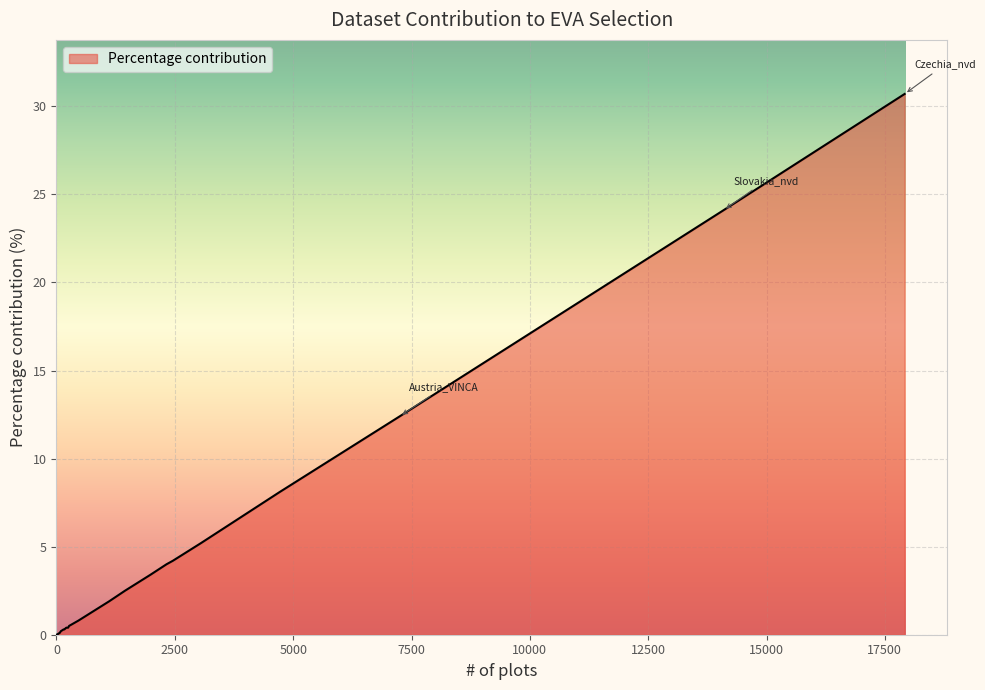

What is the maximum value shown in the chart?

30.7